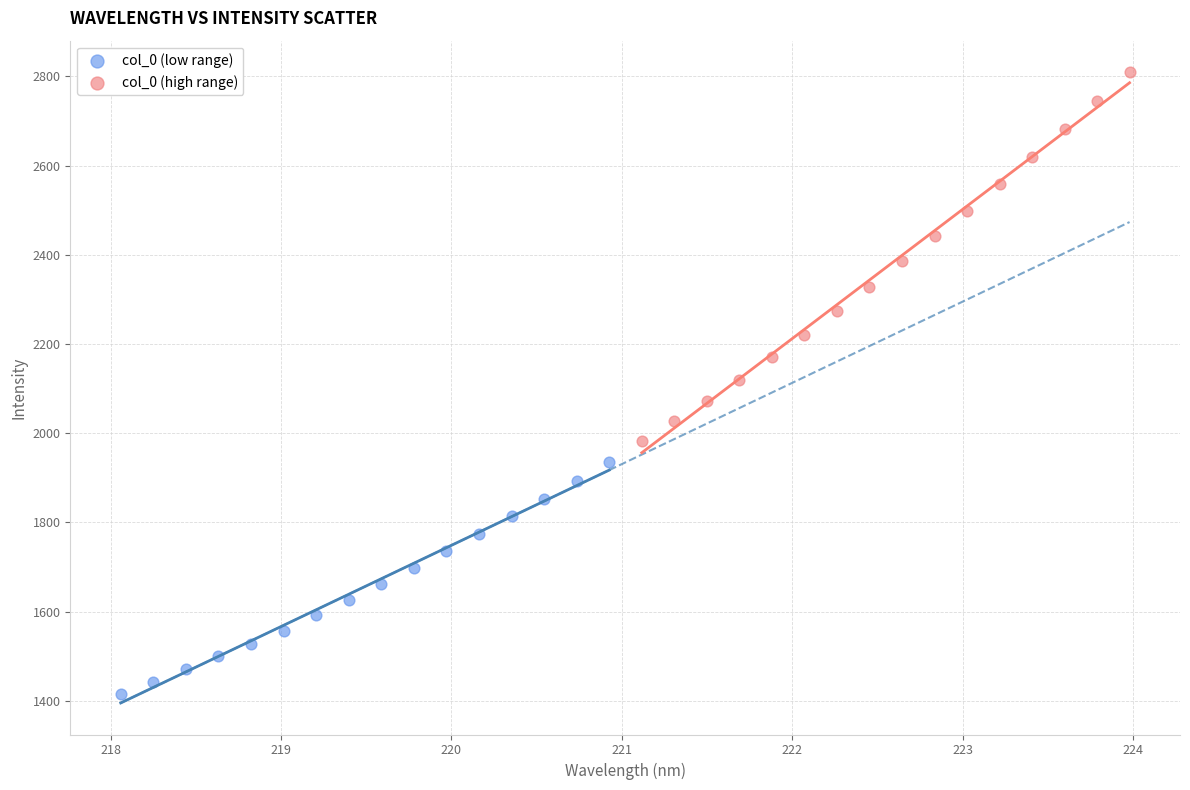

Which series has the widest spread of Y values?

col_0 (high range)